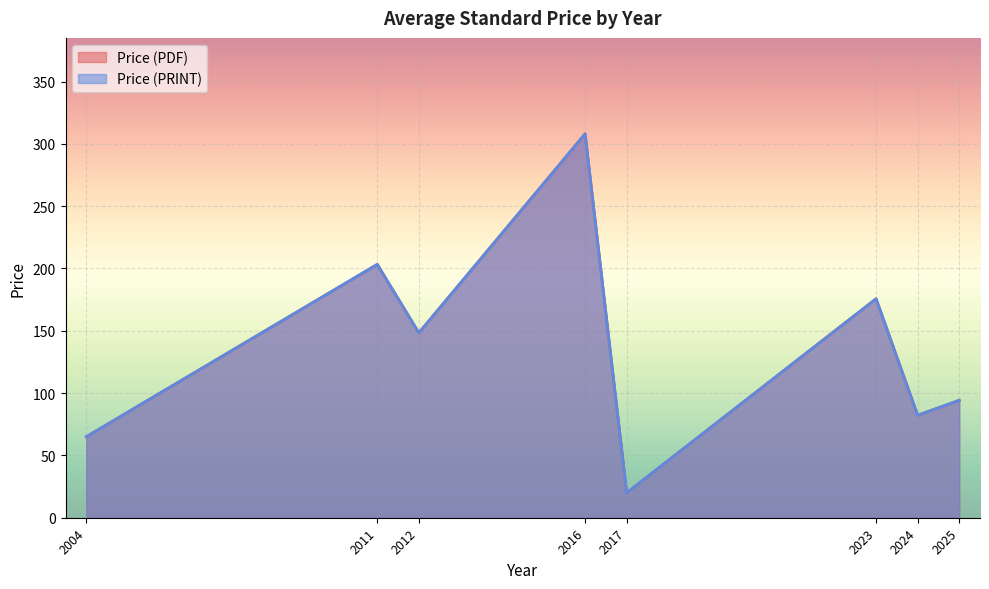

At which category does Price (PDF) reach its first local valley?

2012